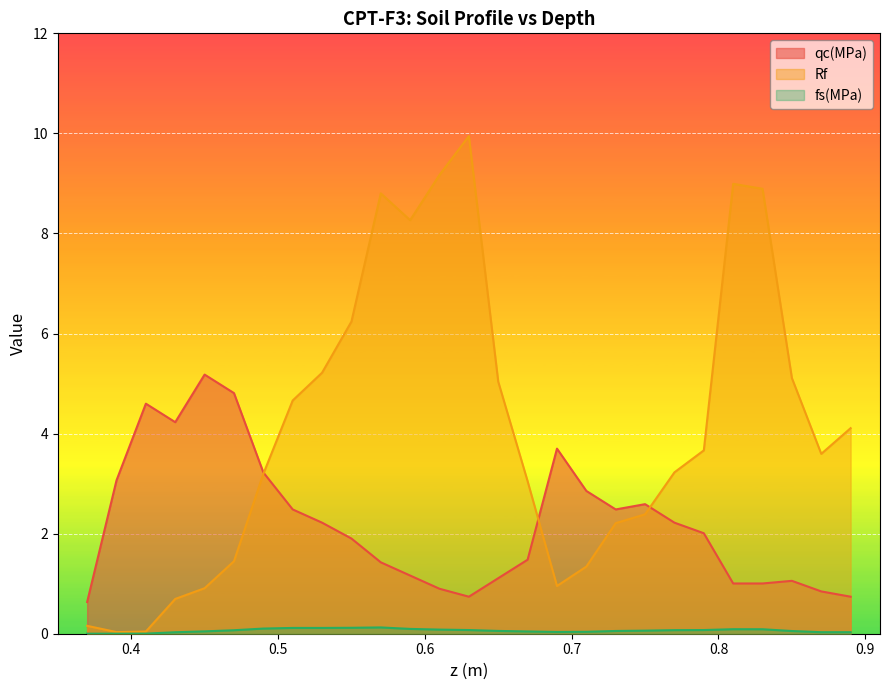

At which category does the chart reach its peak across all series?

0.63